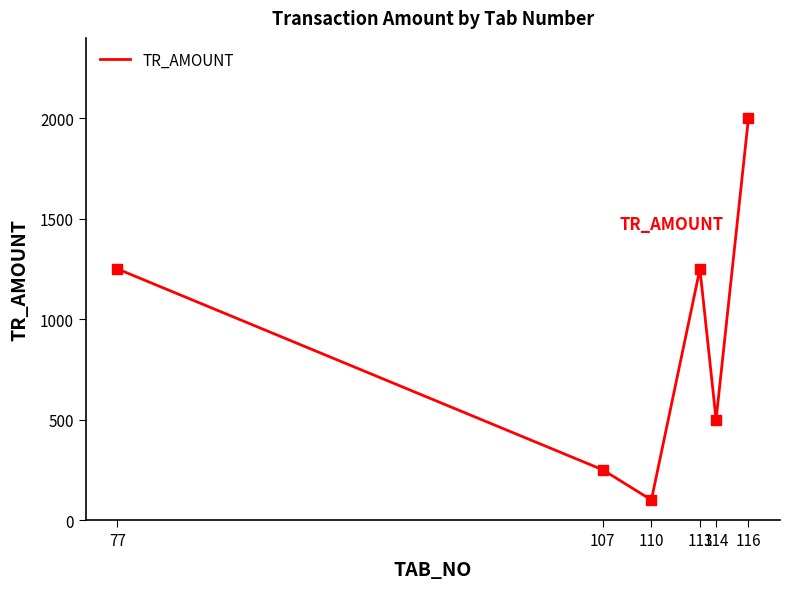

What is the ratio of the value at 110 to the value at 113?

0.1